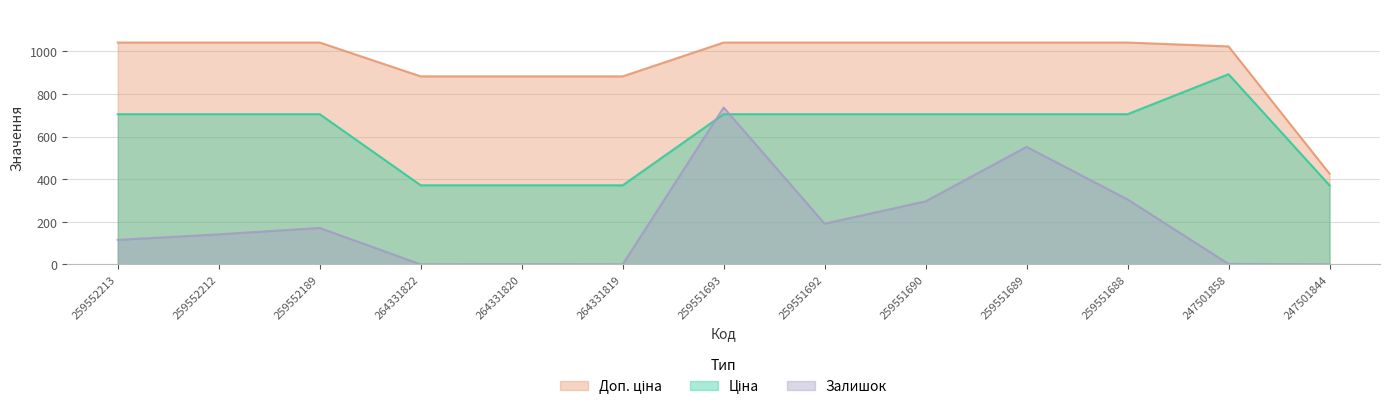

Where is the first local maximum for Ціна?

247501858